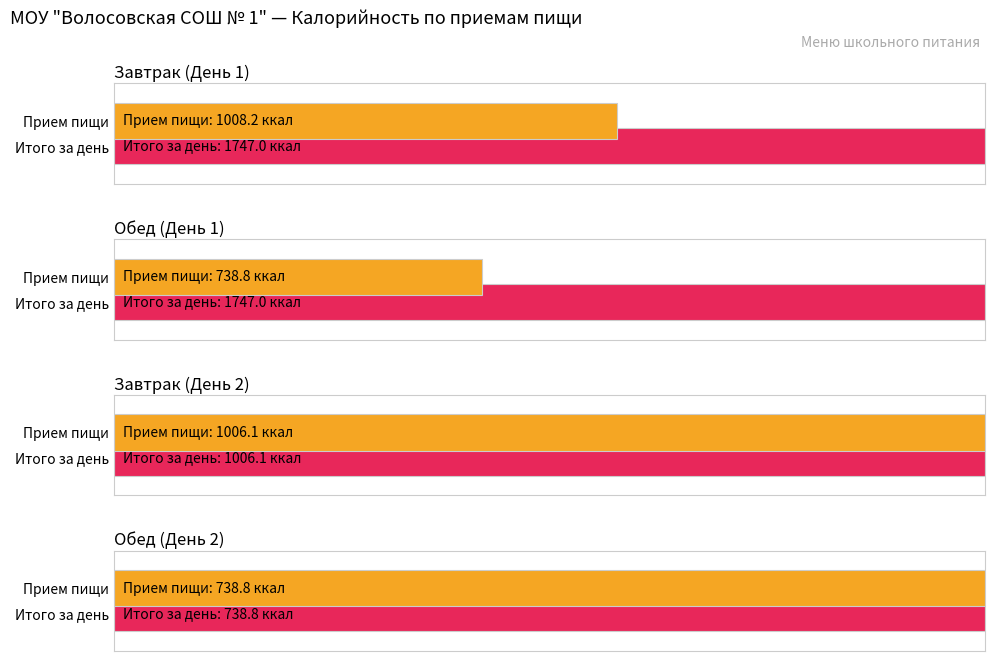

Is it true that Жиры equals 17.1 at День 2 Обед?

False